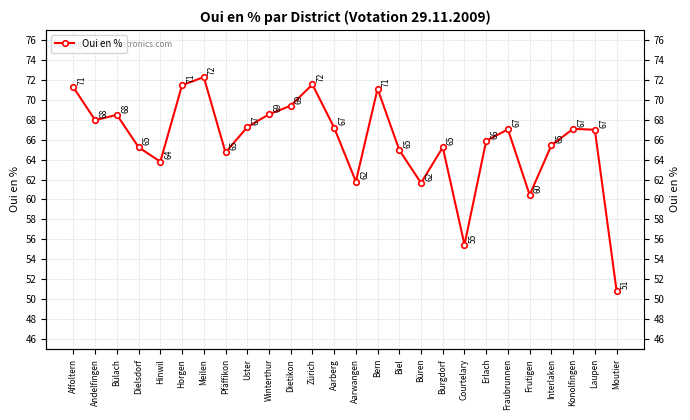

How many lines are shown in the chart?

1